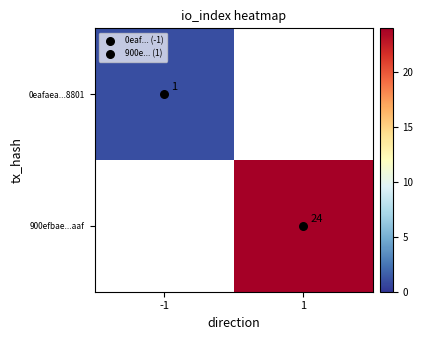

Between -1 and 1, which is larger?

1